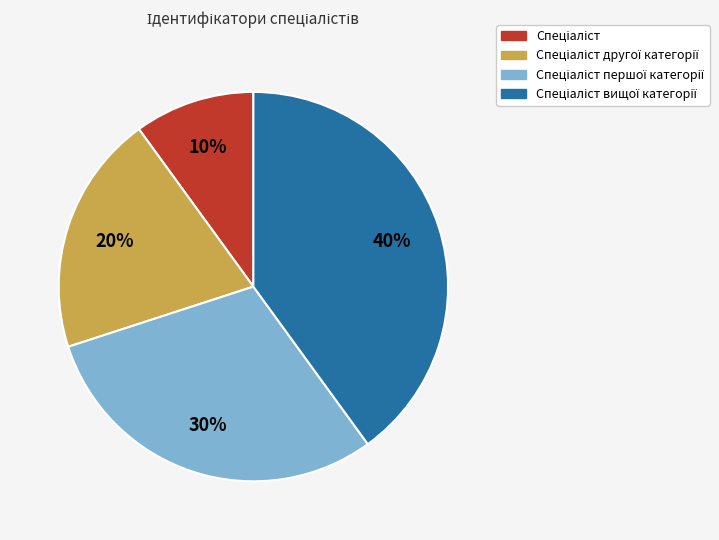

Does any single category account for the majority?

No